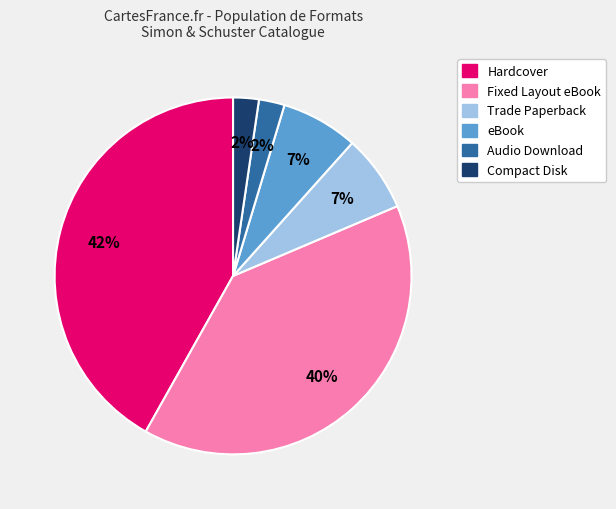

Which category has the biggest portion of the pie?

Hardcover